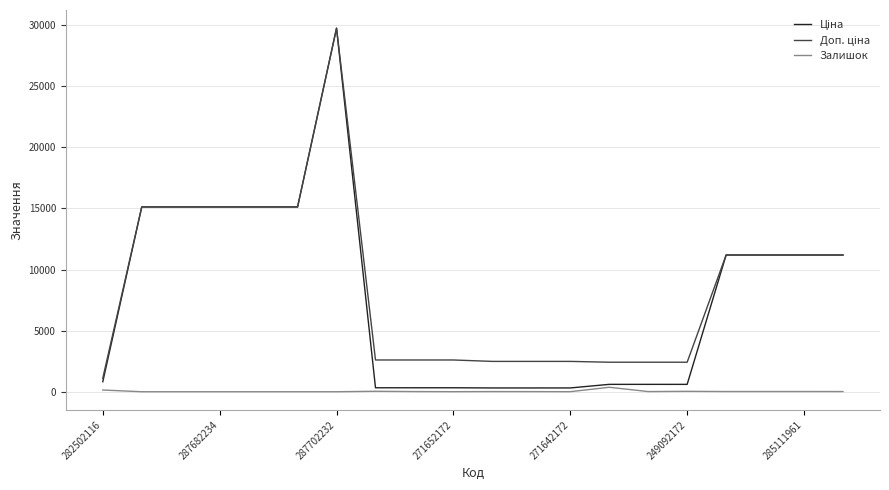

Does the chart have visible grid lines?

Yes